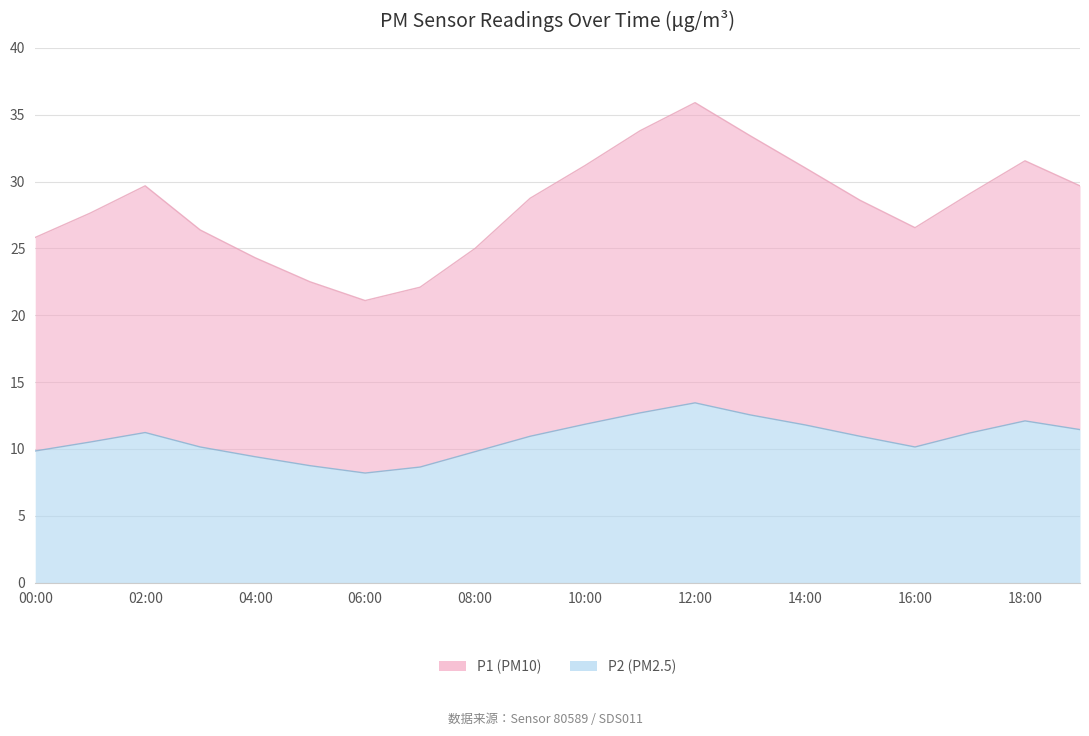

Where is the first local minimum for P1?

06:00